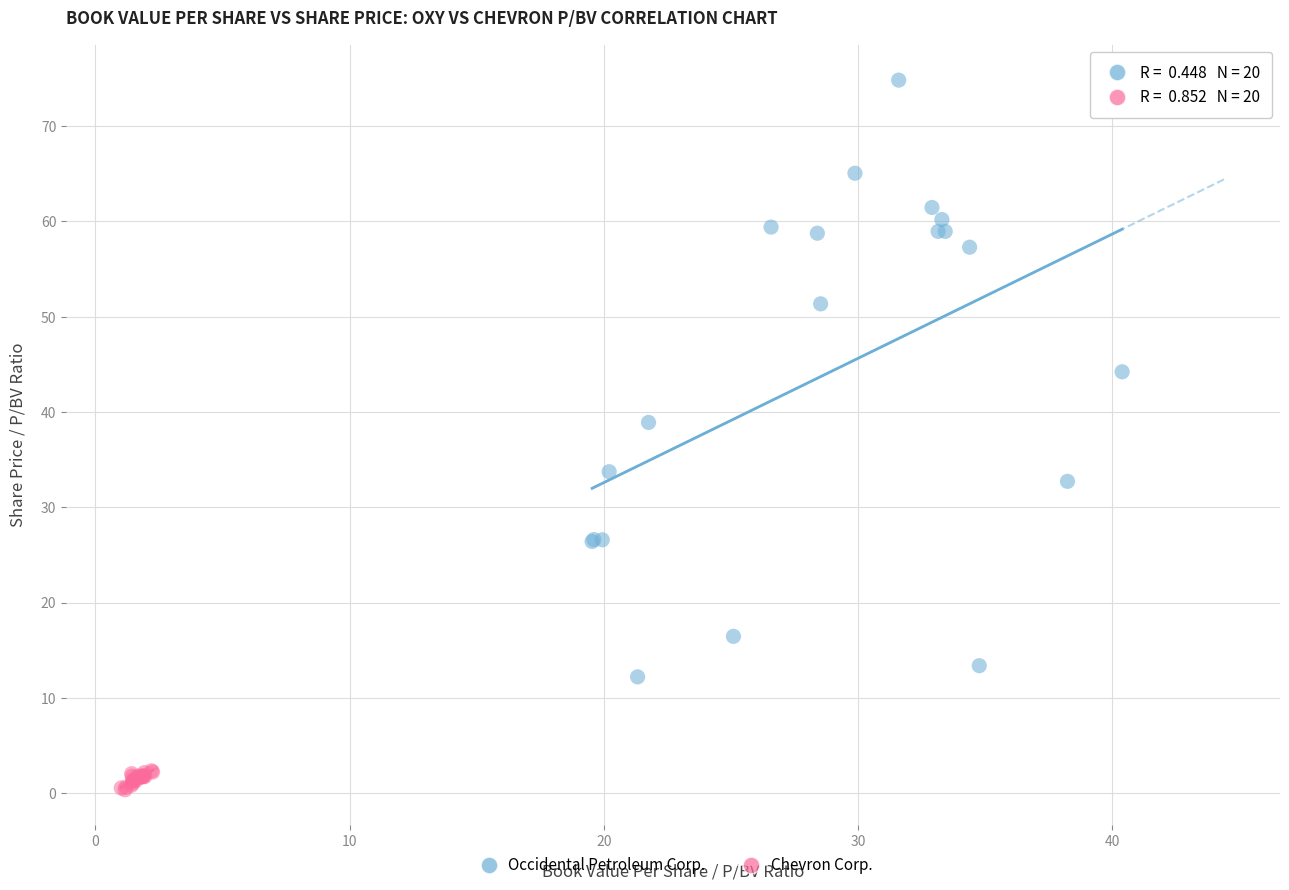

Which series reaches the maximum Y coordinate?

Occidental Petroleum Corp.